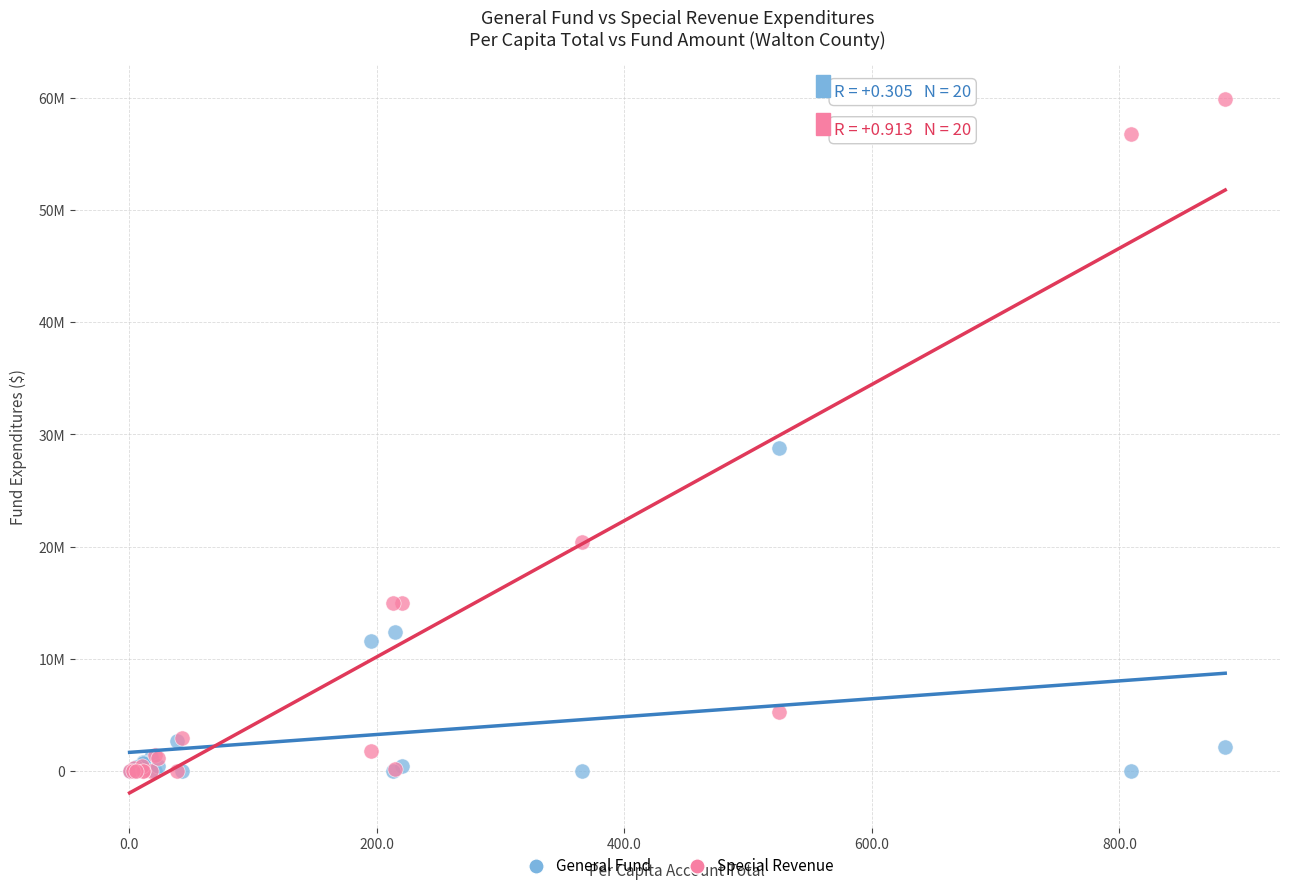

What are all the series names shown in the legend?

General Fund, Special Revenue